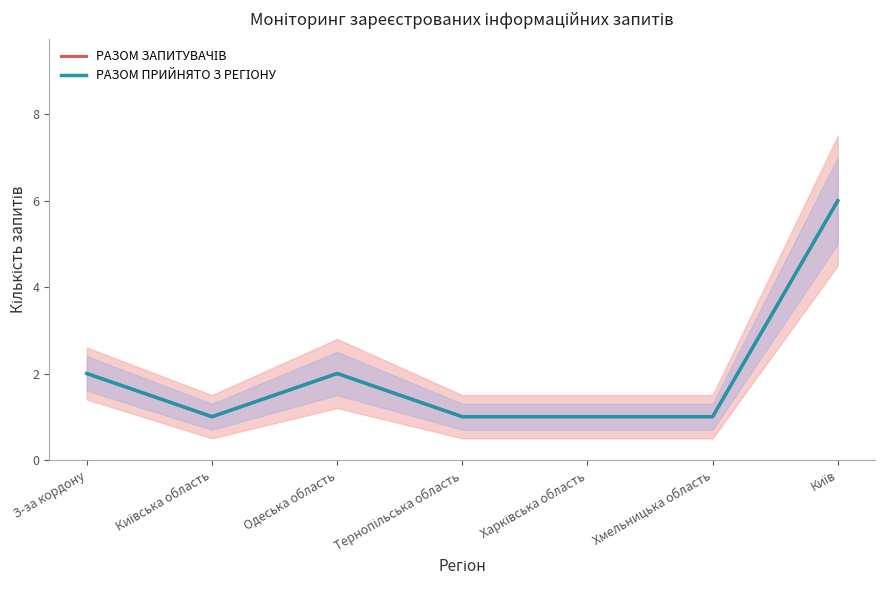

Between Харківська область and Київ, which series saw the biggest shift?

РАЗОМ ЗАПИТУВАЧІВ